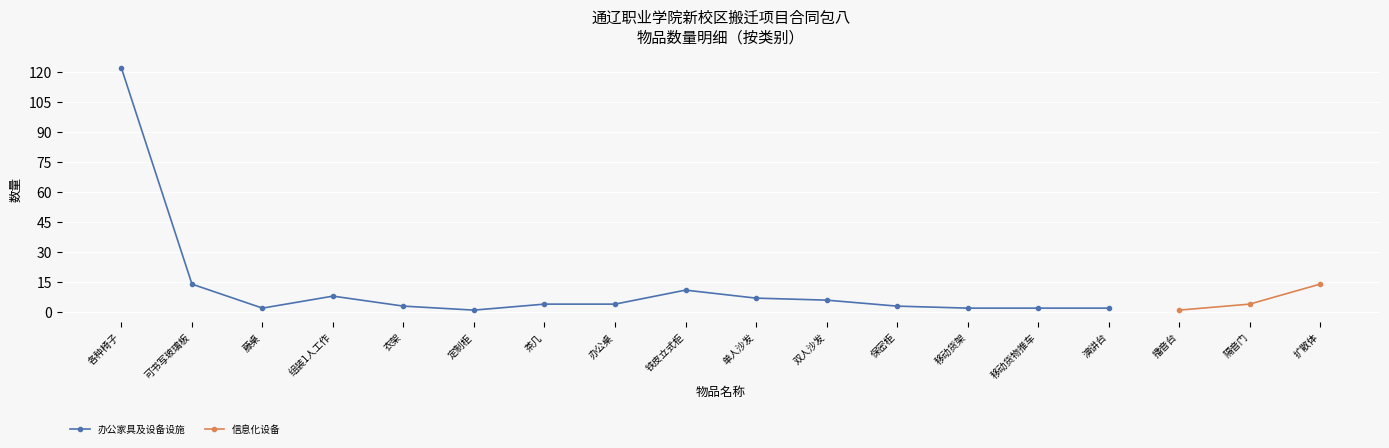

True or false: 信息化设备 and 办公家具及设备设施 cross at least once.

False